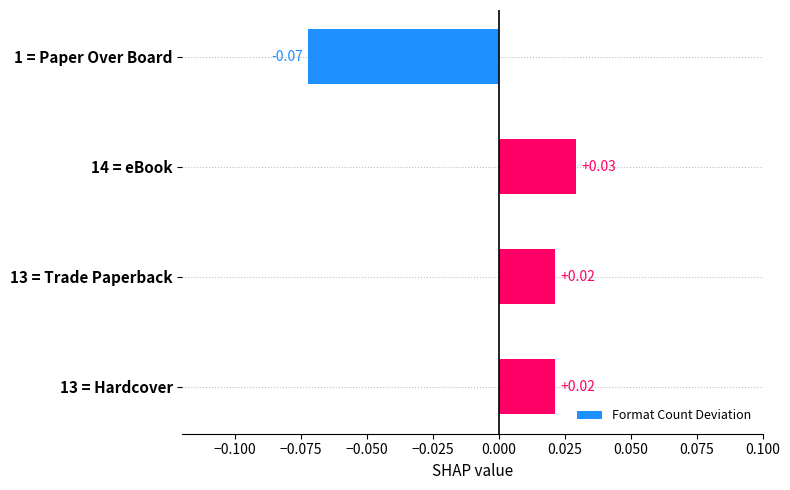

Between 13 = Hardcover and 14 = eBook, which is larger?

14 = eBook